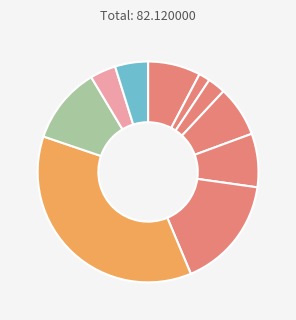

How many segments does this pie chart have?

10